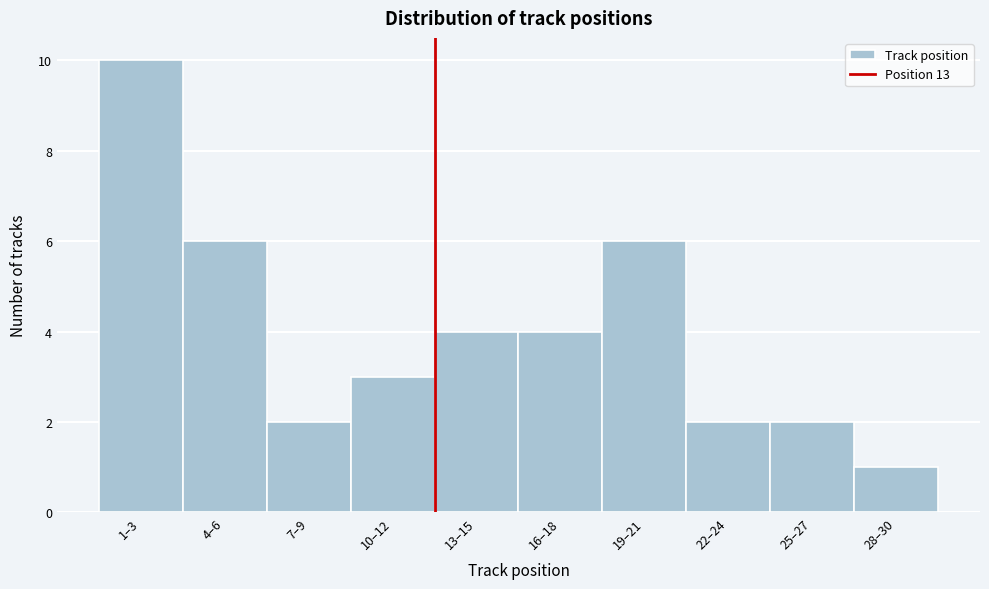

Reading right to left, what are all the values shown in this chart?

1	2	2	6	4	4	3	2	6	10